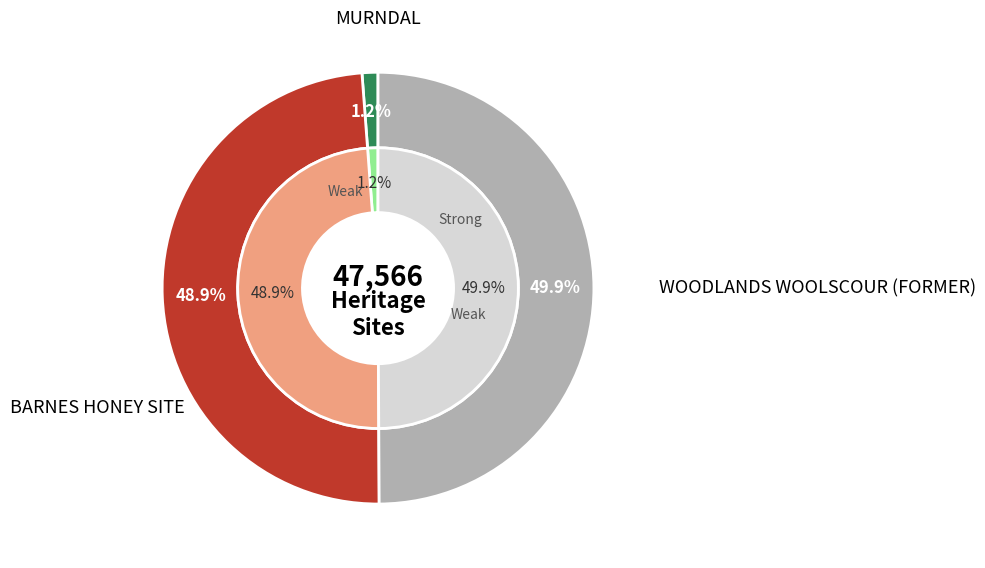

Count the number of slices in the pie.

3